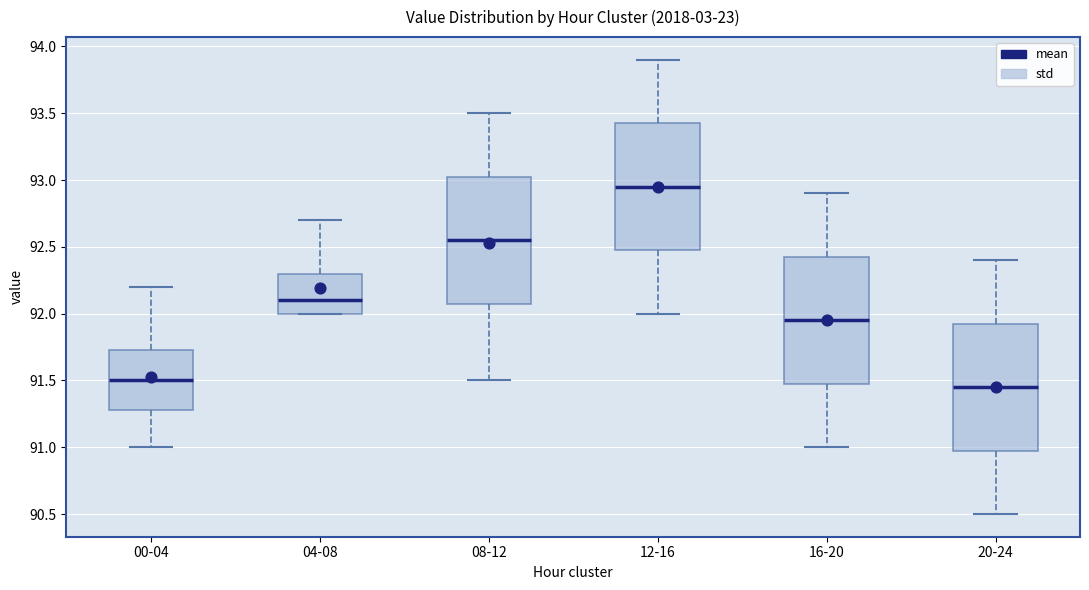

Where does the upper whisker of the box for 04-08 end on the y-axis? The values are not printed on the chart, so give them approximately, as read against the axis.

92.70